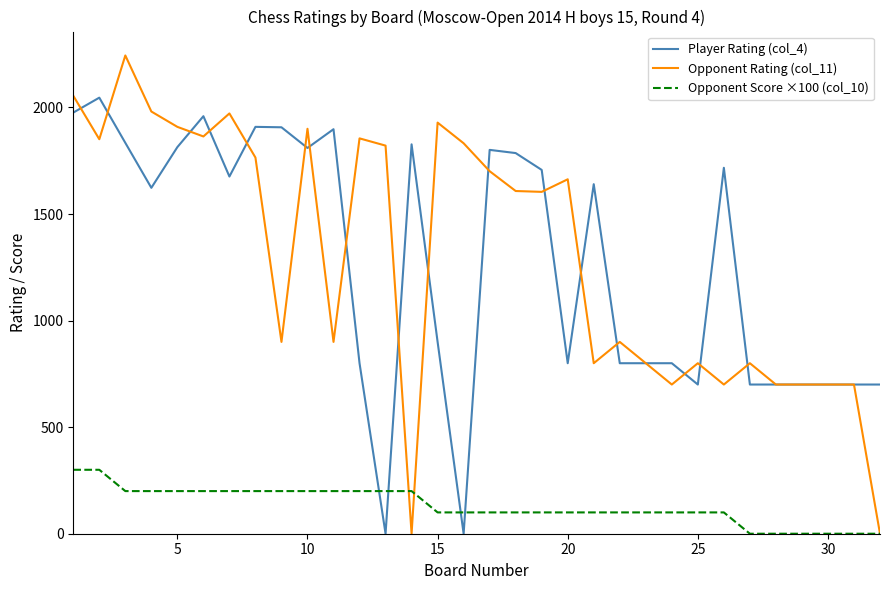

How many lines are shown in the chart?

3